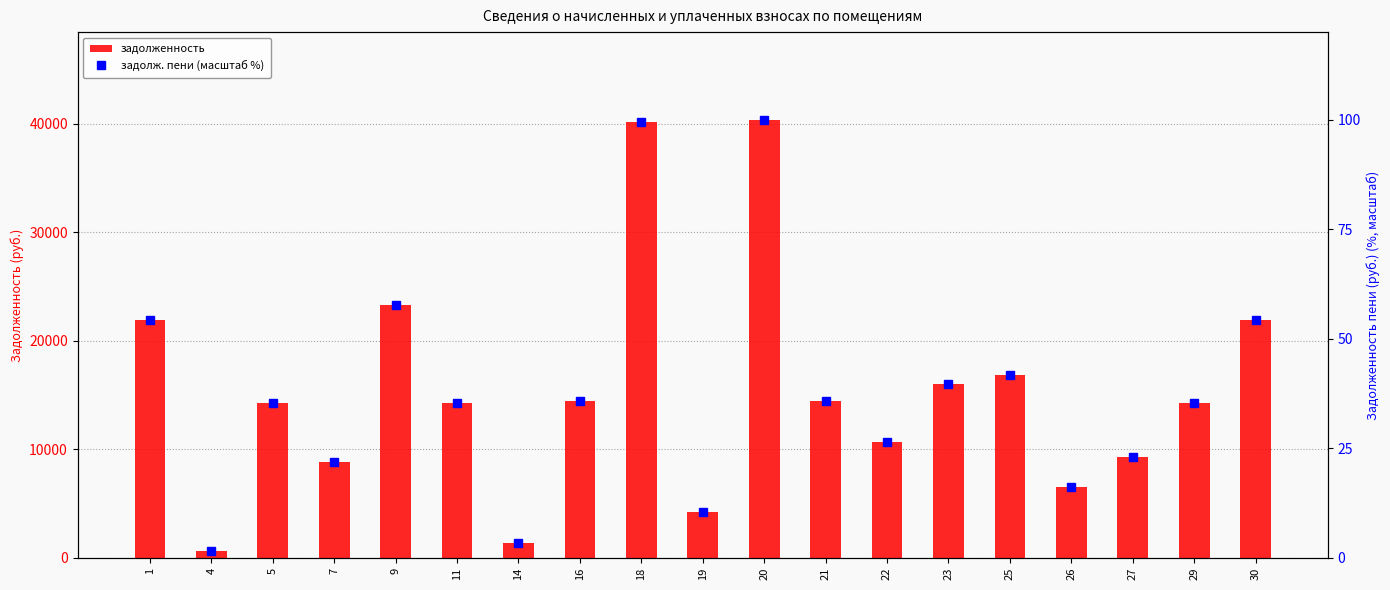

Reading left to right, what are all the values shown in this chart?

задолженность: 21915.6	637.1	14238.5	8856.9	23261.3	14221.0	1369.6	14424.2	40098.1	4244.5	40352.0	14424.2	10664.8	16013.3	16836.7	6536.3	9272.7	14246.3	21864.6
задолж. пени (масштаб %): 54.3	1.6	35.3	21.9	57.6	35.2	3.4	35.7	99.4	10.5	100.0	35.7	26.4	39.7	41.7	16.2	23.0	35.3	54.2